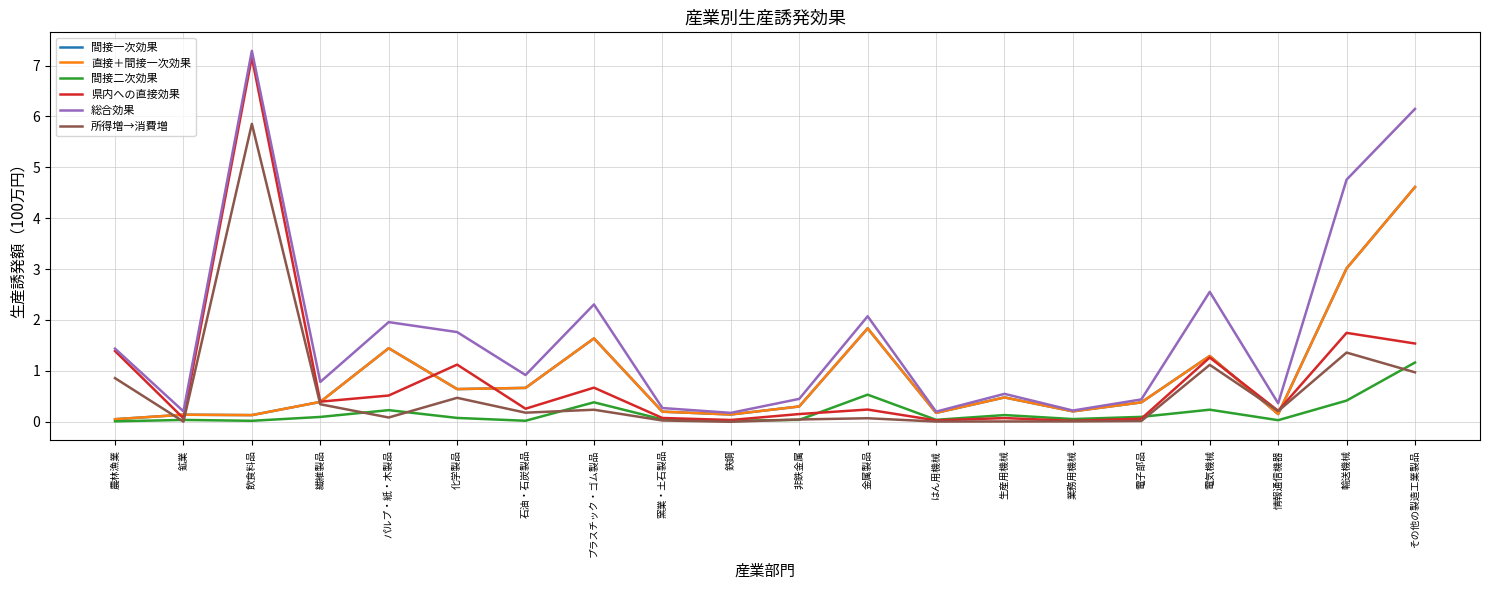

Is it true that 間接二次効果 equals 0.2 at 繊維製品?

False